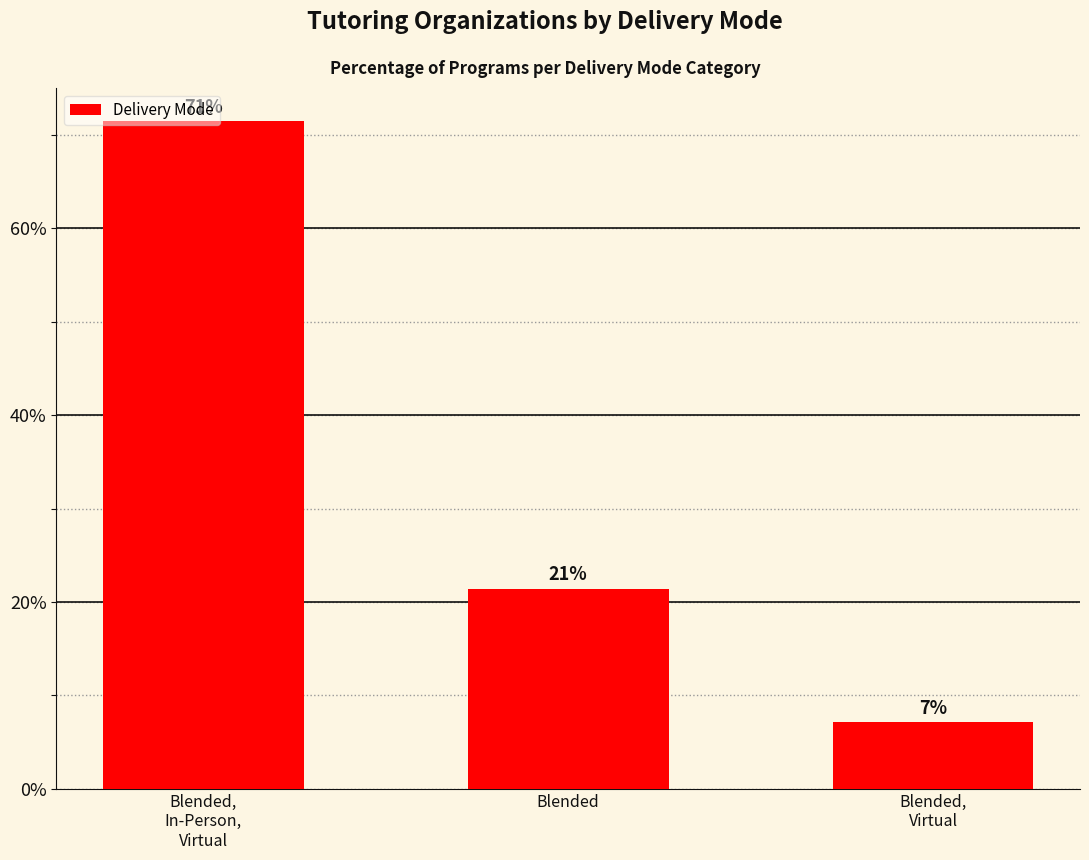

Which label corresponds to the largest value in the chart?

Blended,
In-Person,
Virtual